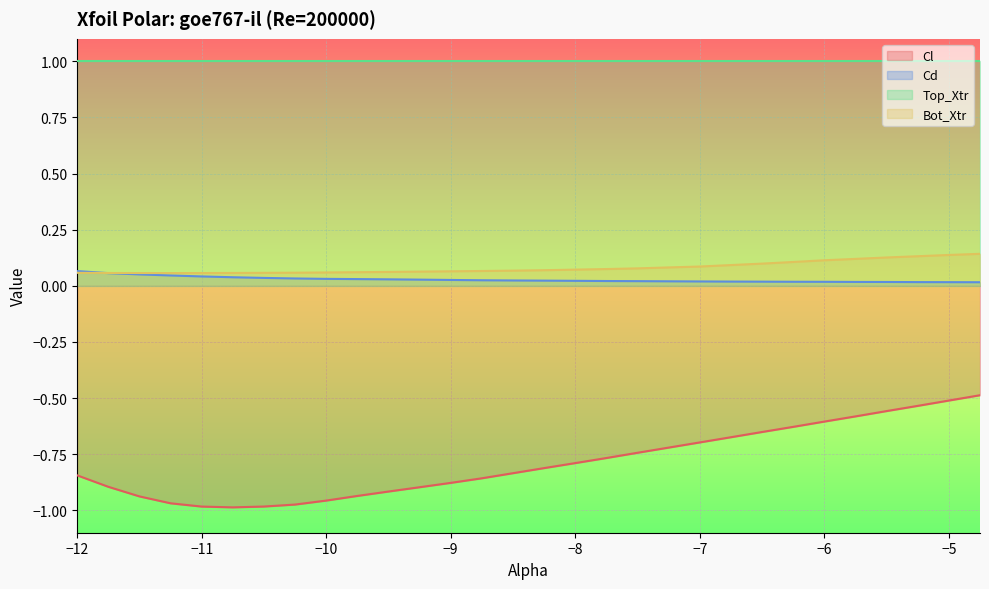

What is the minimum value for Cl?

-1.0